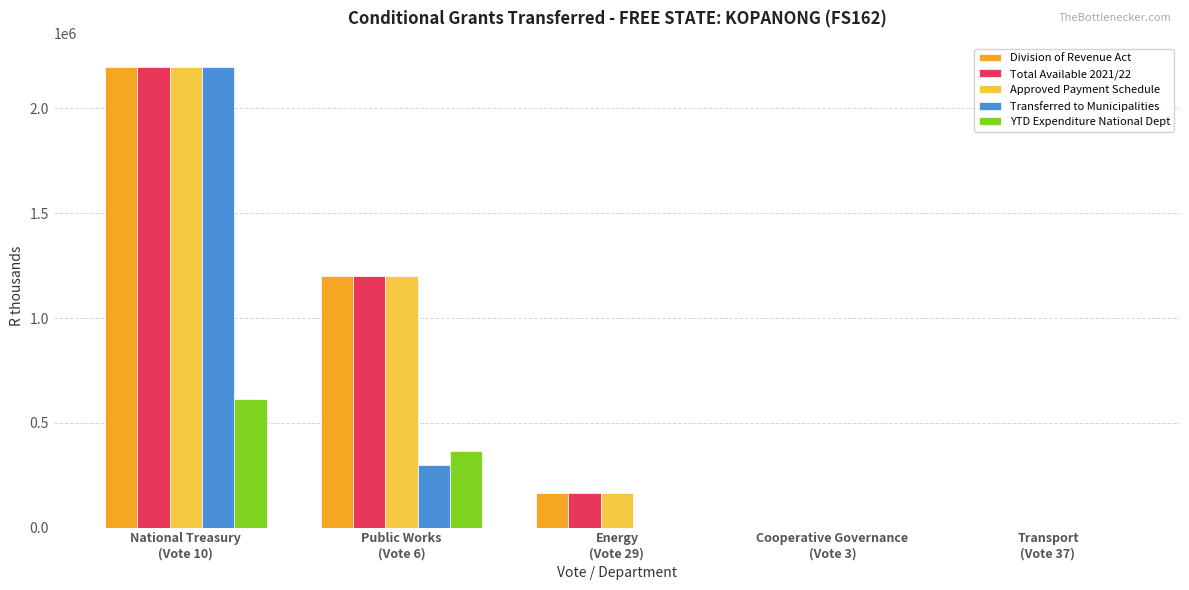

What are all the series names shown in the legend?

Division of Revenue Act, Total Available 2021/22, Approved Payment Schedule, Transferred to Municipalities, YTD Expenditure National Dept